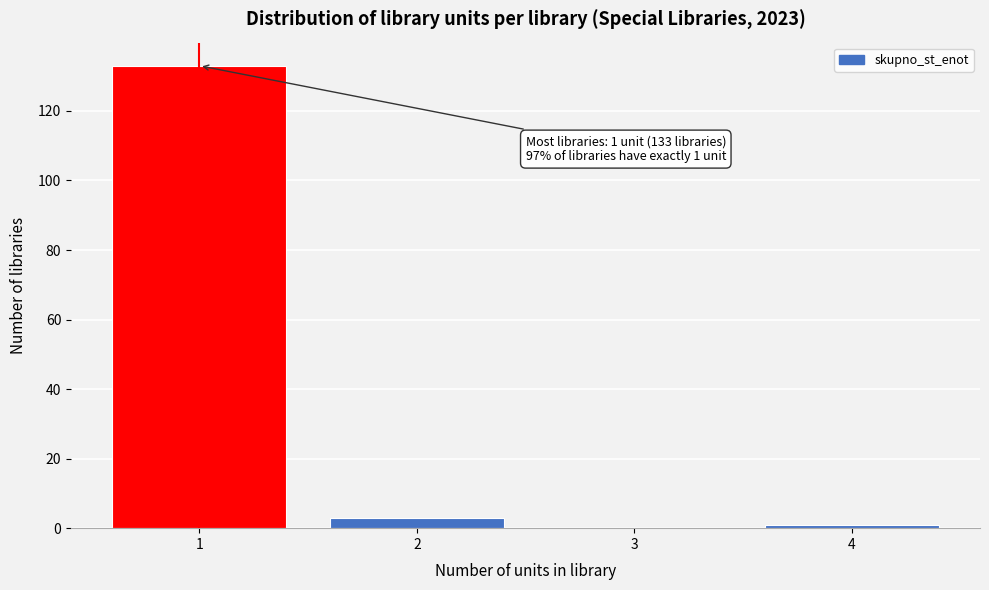

Over which range of the x-axis is the bar tallest?

0.5 to 1.5